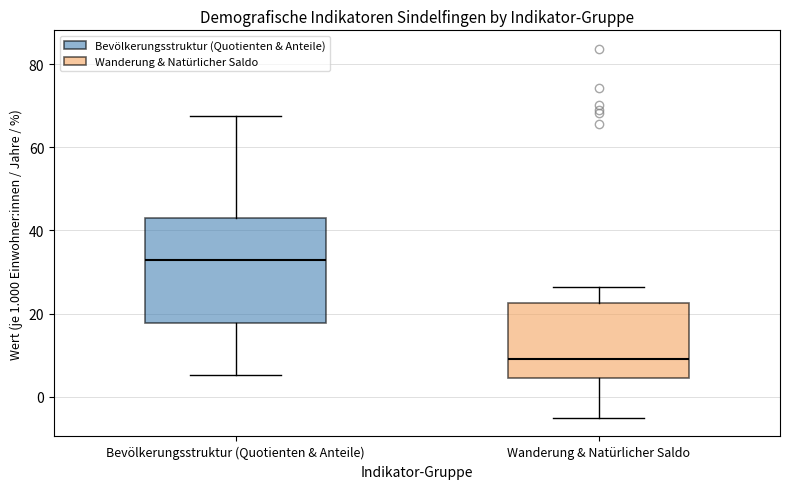

Reading left to right, read every box against the y-axis: the position of its median line, the range the box covers, and the ends of its whiskers. The values are not printed on the chart, so give them approximately, as read against the axis.

Bevölkerungsstruktur (Quotienten & Anteile): median 32, box 18 to 44, whiskers 6 to 68
Wanderung & Natürlicher Saldo: median 10, box 4 to 22, whiskers -6 to 26